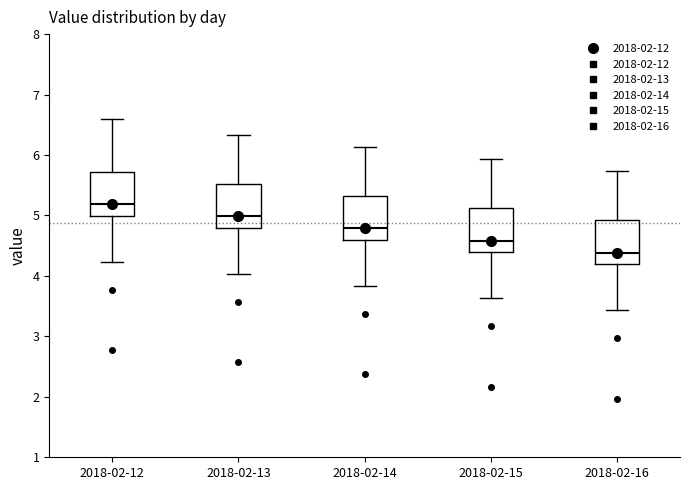

Reading left to right, read every box against the y-axis: the position of its median line, the range the box covers, and the ends of its whiskers. The values are not printed on the chart, so give them approximately, as read against the axis.

2018-02-12: median 5.2, box 5.0 to 5.7, whiskers 4.2 to 6.6
2018-02-13: median 5.0, box 4.8 to 5.5, whiskers 4.0 to 6.3
2018-02-14: median 4.8, box 4.6 to 5.3, whiskers 3.8 to 6.1
2018-02-15: median 4.6, box 4.4 to 5.1, whiskers 3.6 to 5.9
2018-02-16: median 4.4, box 4.2 to 4.9, whiskers 3.4 to 5.7